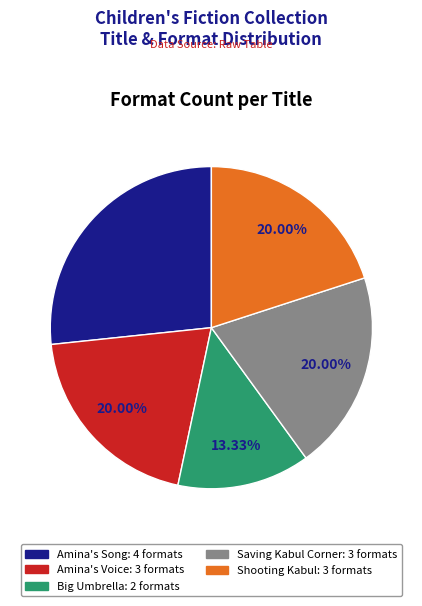

Approximately how many times larger is the value at Amina's Song compared to Big Umbrella?

2.0